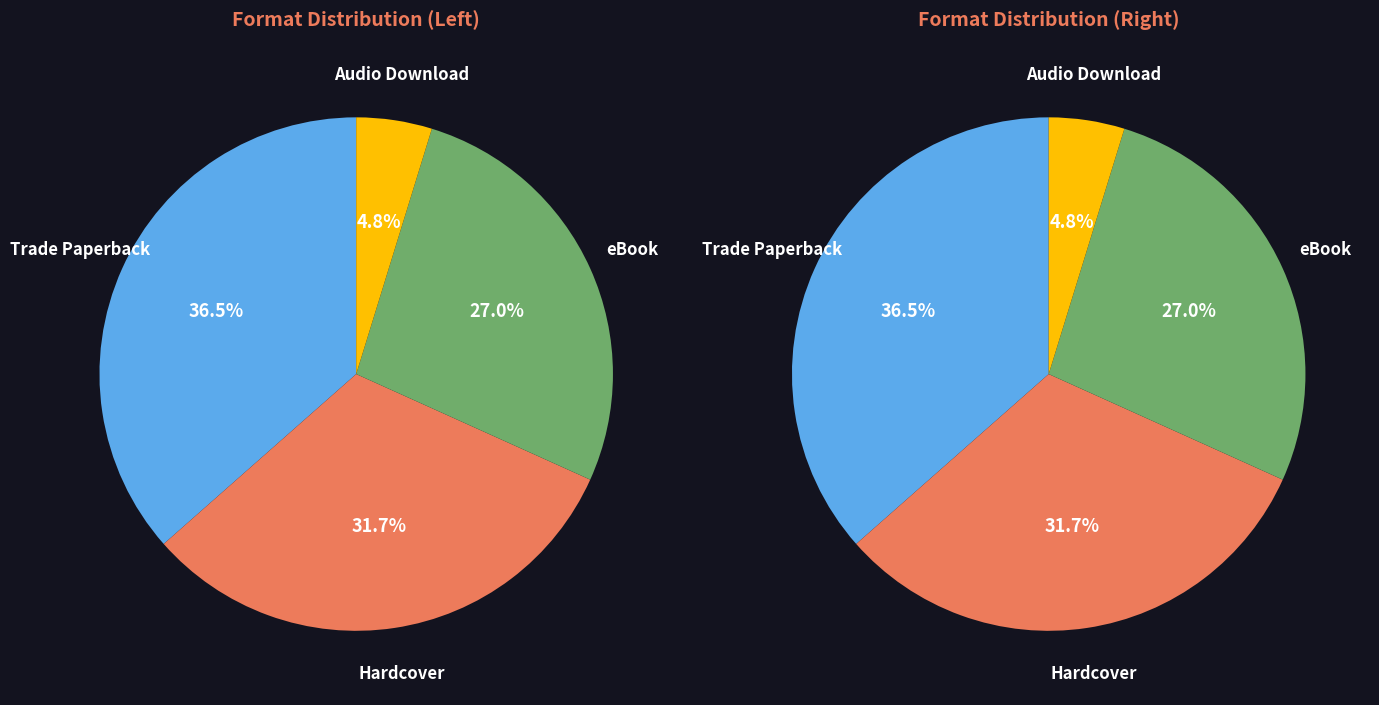

Which category has the smallest portion of the pie?

Audio Download